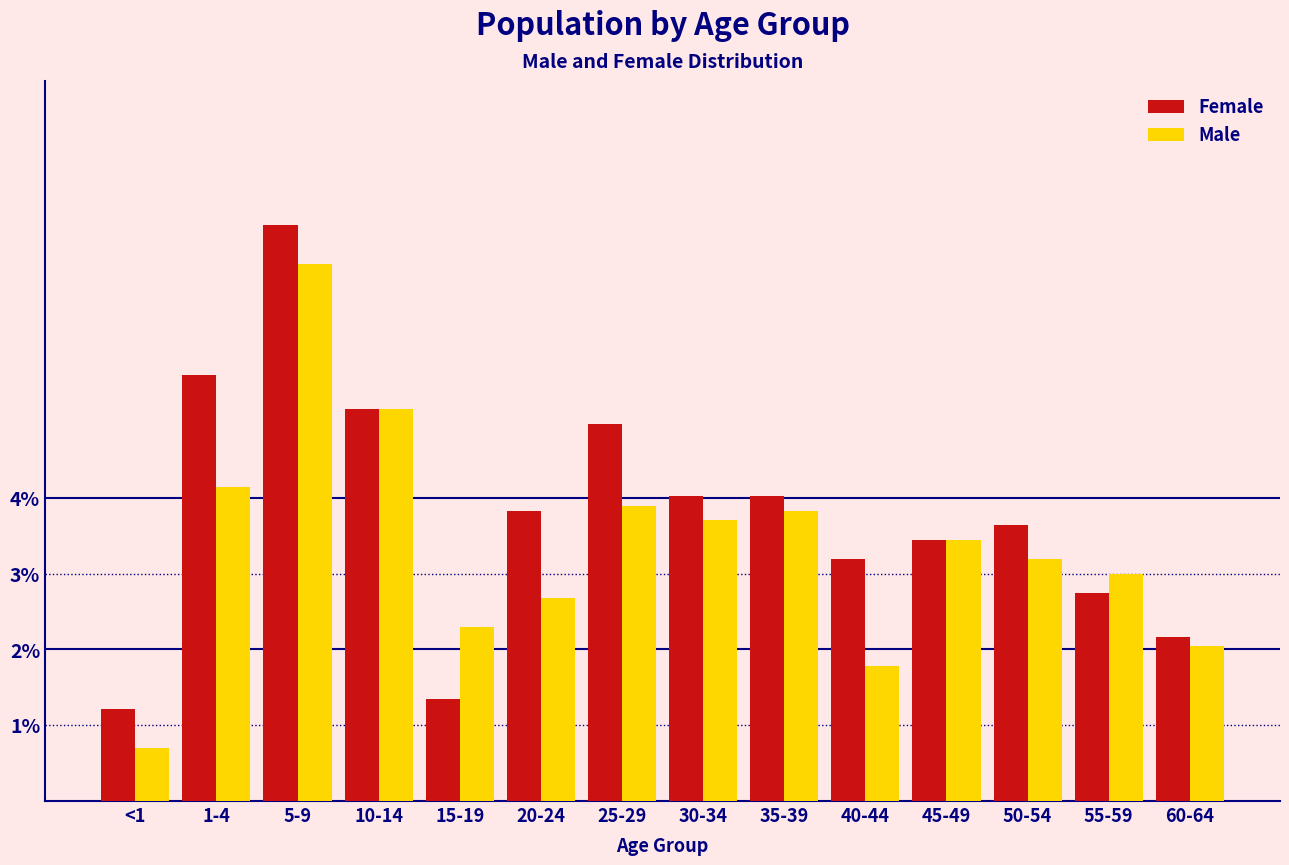

Reading left to right, extract all data points from this chart.

Female: <1=1.2	1-4=5.6	5-9=7.6	10-14=5.2	15-19=1.3	20-24=3.8	25-29=5.0	30-34=4.0	35-39=4.0	40-44=3.2	45-49=3.4	50-54=3.6	55-59=2.7	60-64=2.2
Male: <1=0.7	1-4=4.2	5-9=7.1	10-14=5.2	15-19=2.3	20-24=2.7	25-29=3.9	30-34=3.7	35-39=3.8	40-44=1.8	45-49=3.4	50-54=3.2	55-59=3.0	60-64=2.0